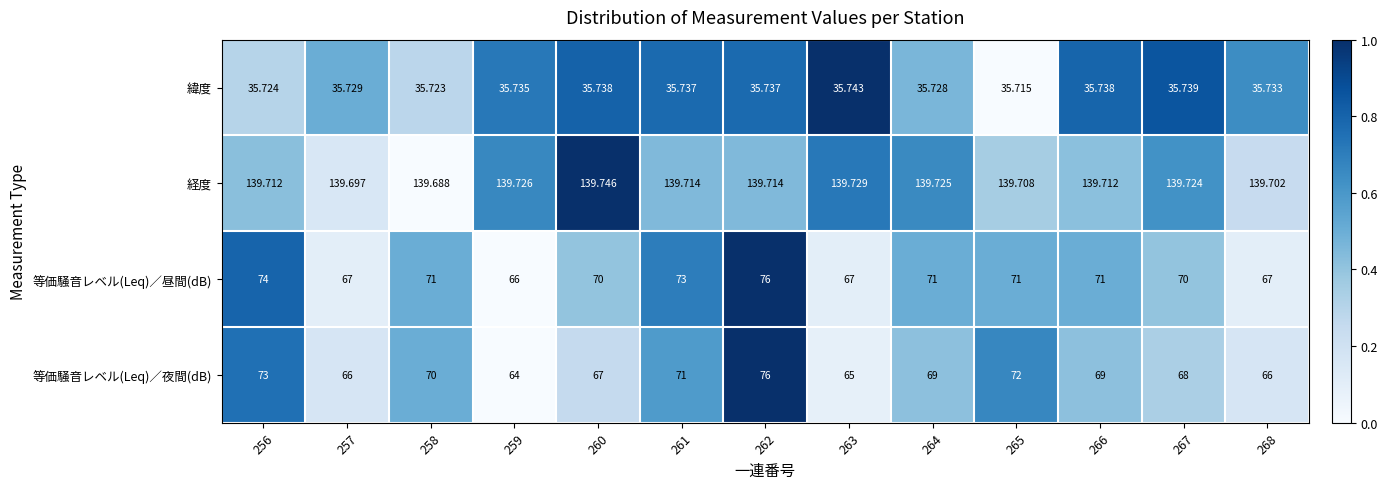

At 258, list the series in order from largest to smallest.

経度, 等価騒音レベル(Leq)／昼間(dB), 等価騒音レベル(Leq)／夜間(dB), 緯度